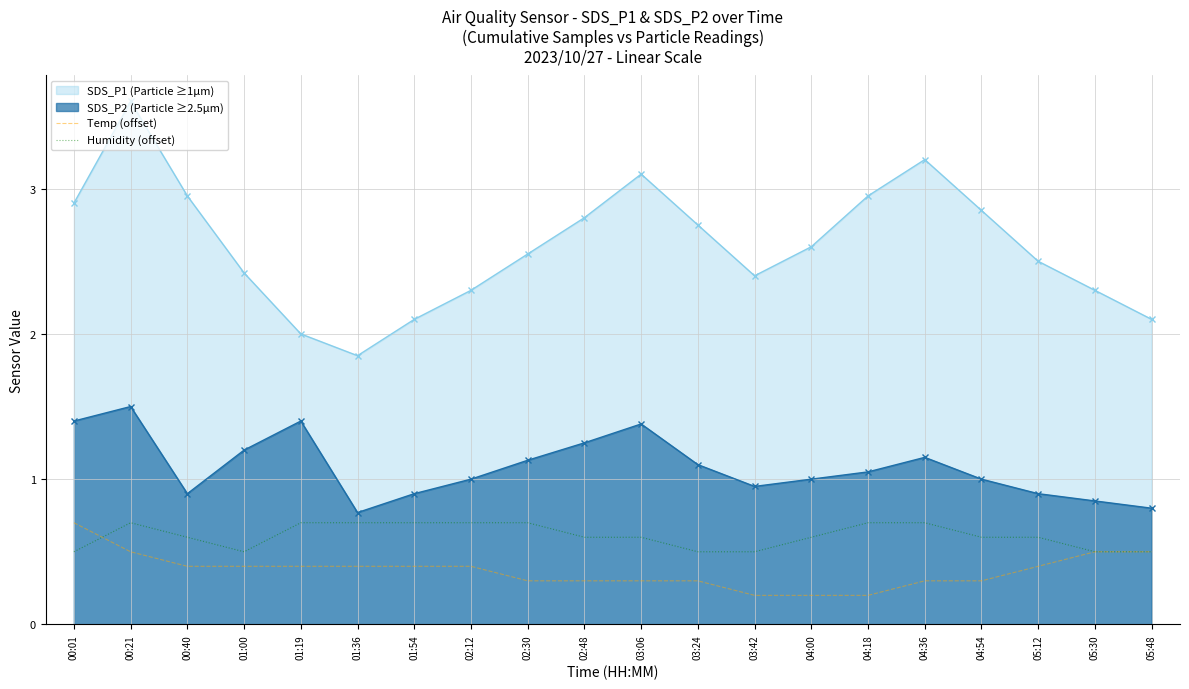

True or false: Humidity (offset) has more than 2 points higher than both neighbors.

False